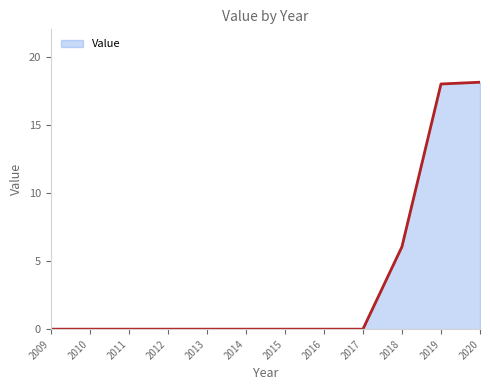

True or false: the data shows 0.0 at 2014.

True